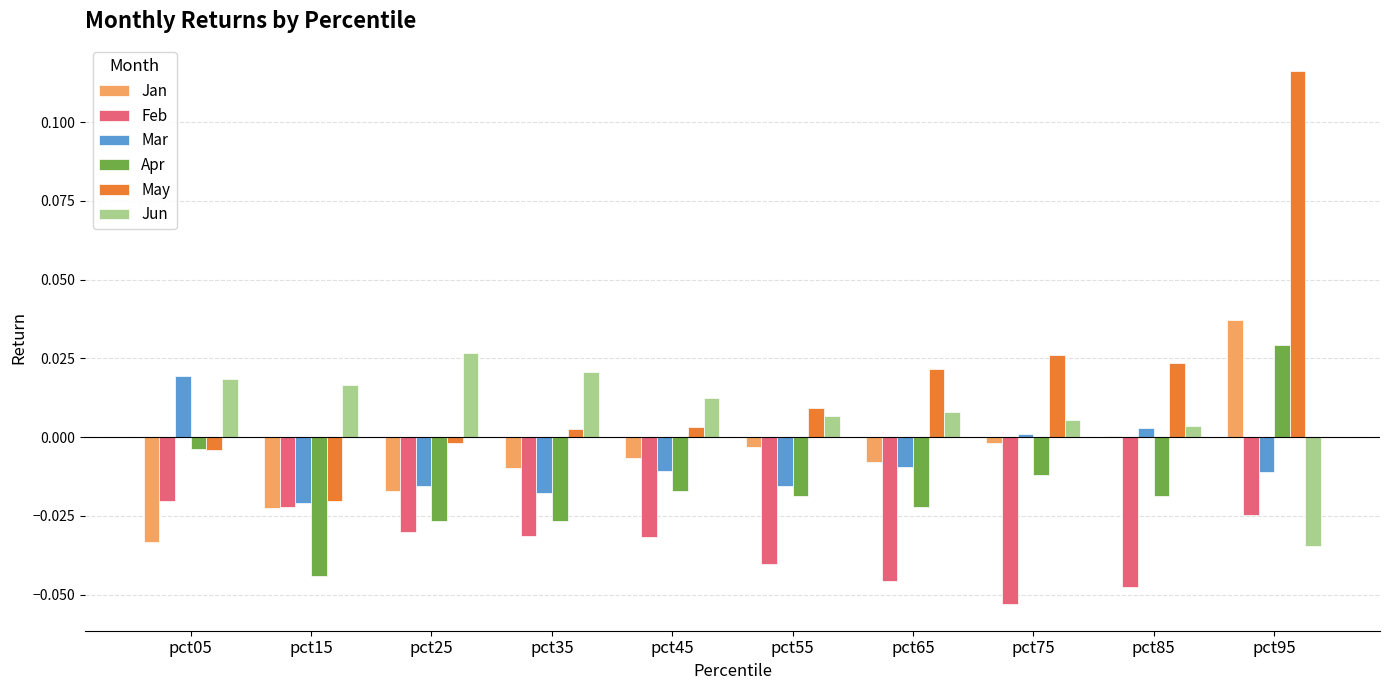

True or false: Mar has a value of 0.0 at pct75.

True